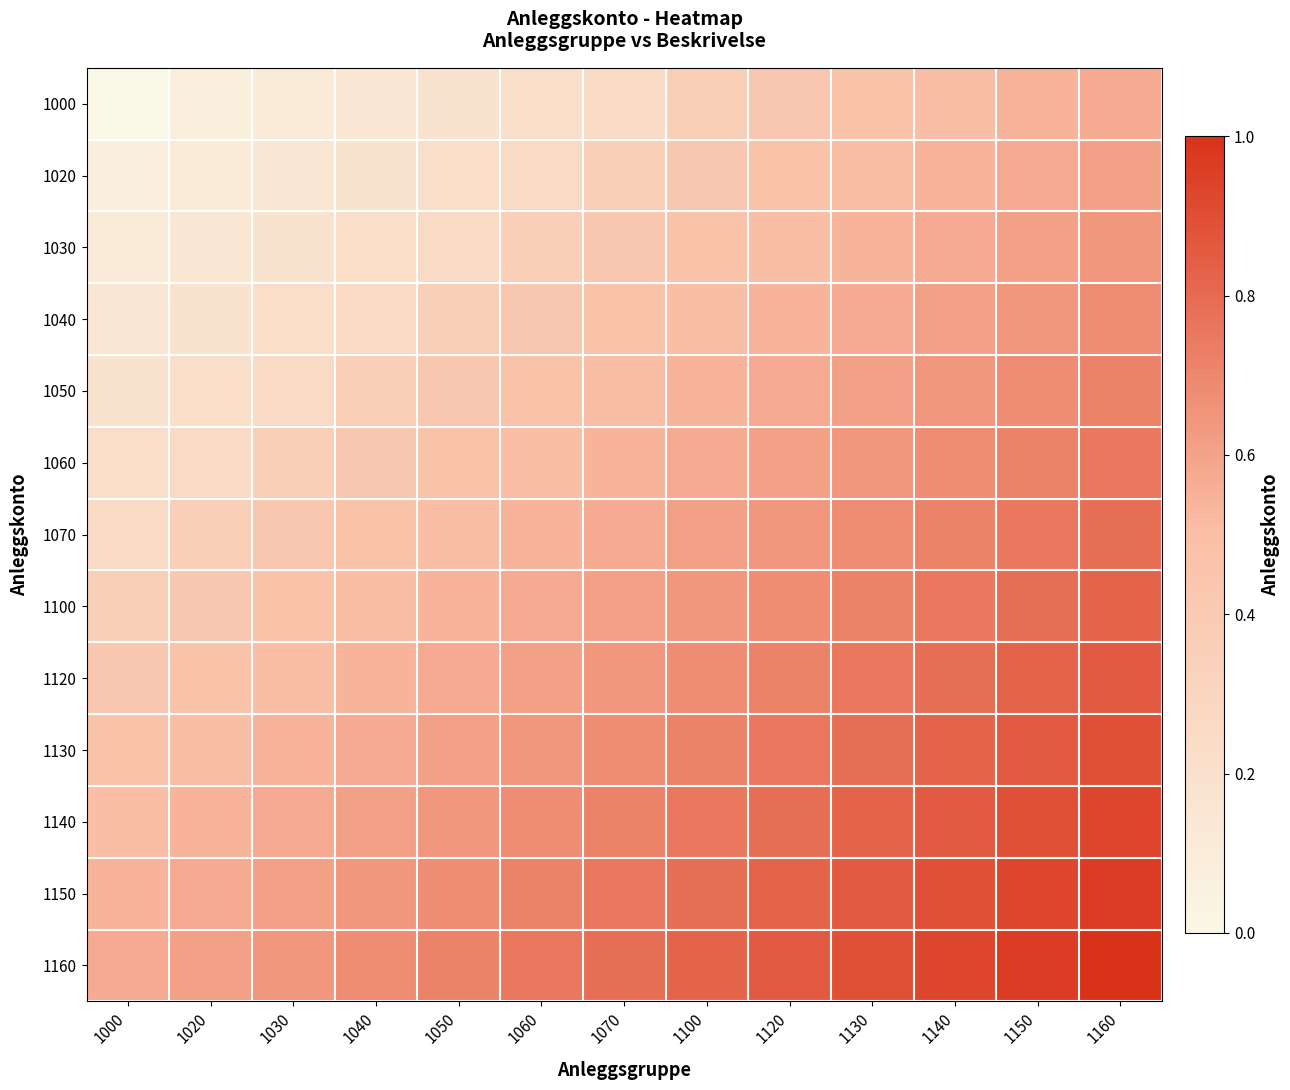

At how many categories does at least one series exceed 0?

13